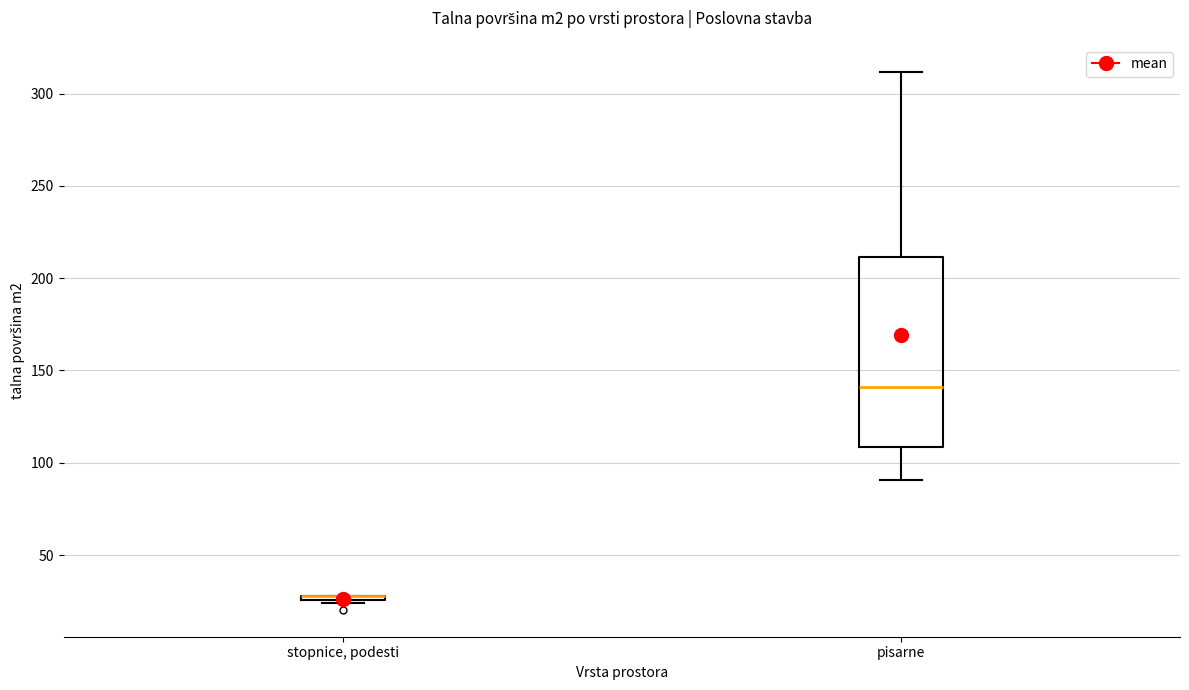

Where does the upper whisker of the box for pisarne end on the y-axis? The values are not printed on the chart, so give them approximately, as read against the axis.

310